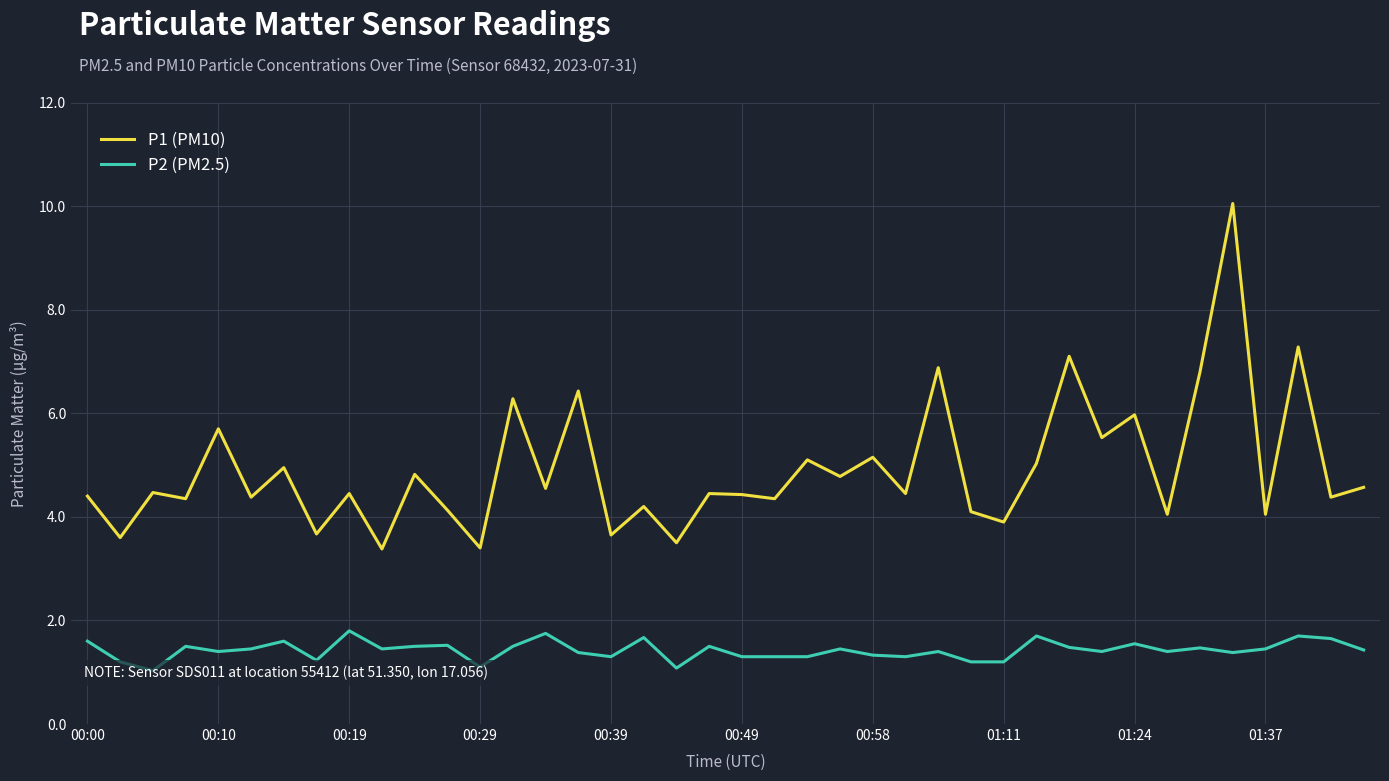

What are all the series names shown in the legend?

P1 (PM10), P2 (PM2.5)